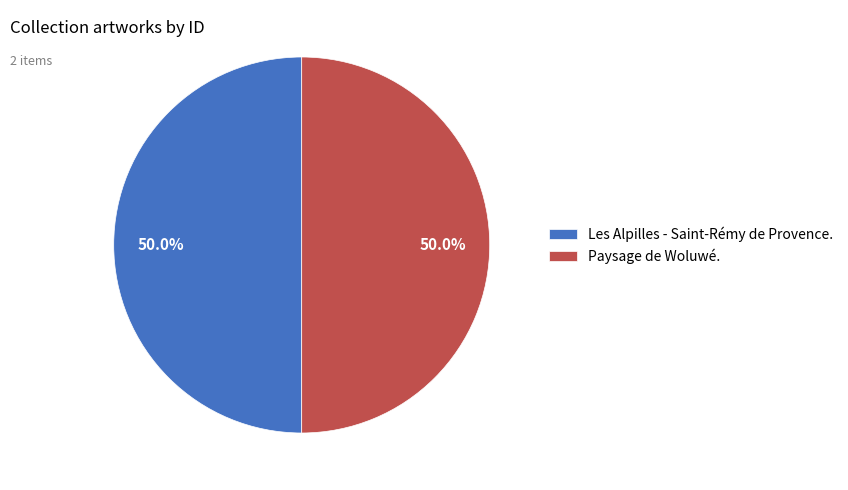

What percentage is the Les Alpilles - Saint-Rémy de Provence. slice, to the nearest percent?

50%